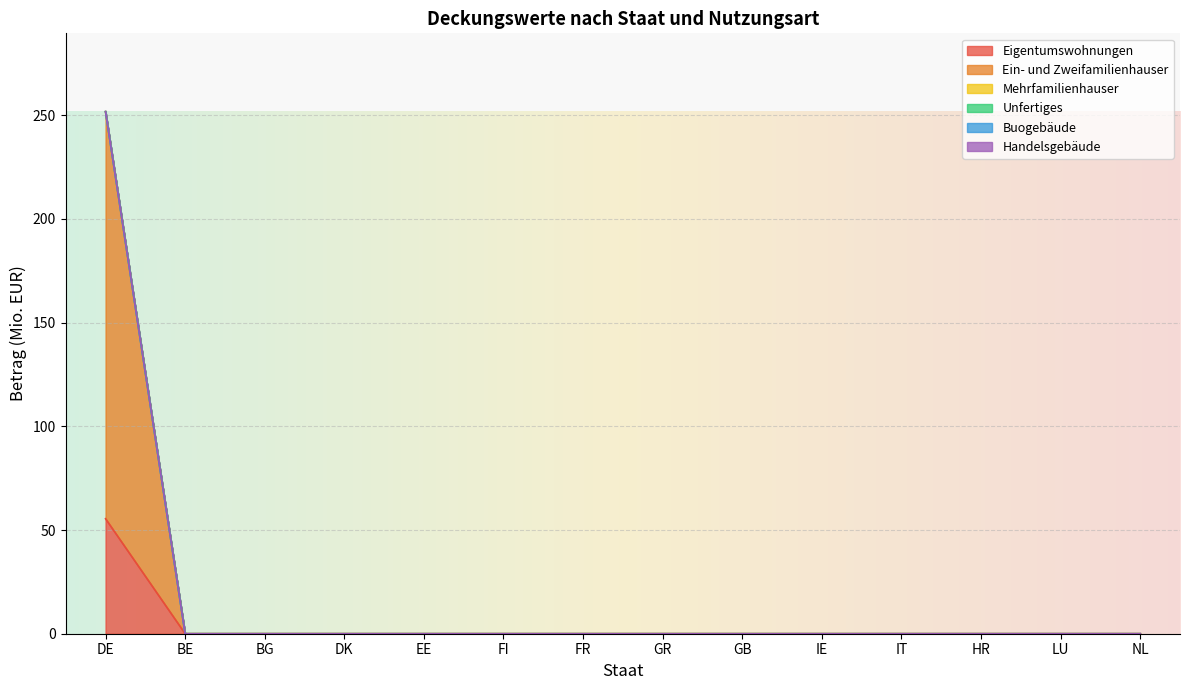

True or false: Handelsgebäude has more than 0 interior local peaks.

False